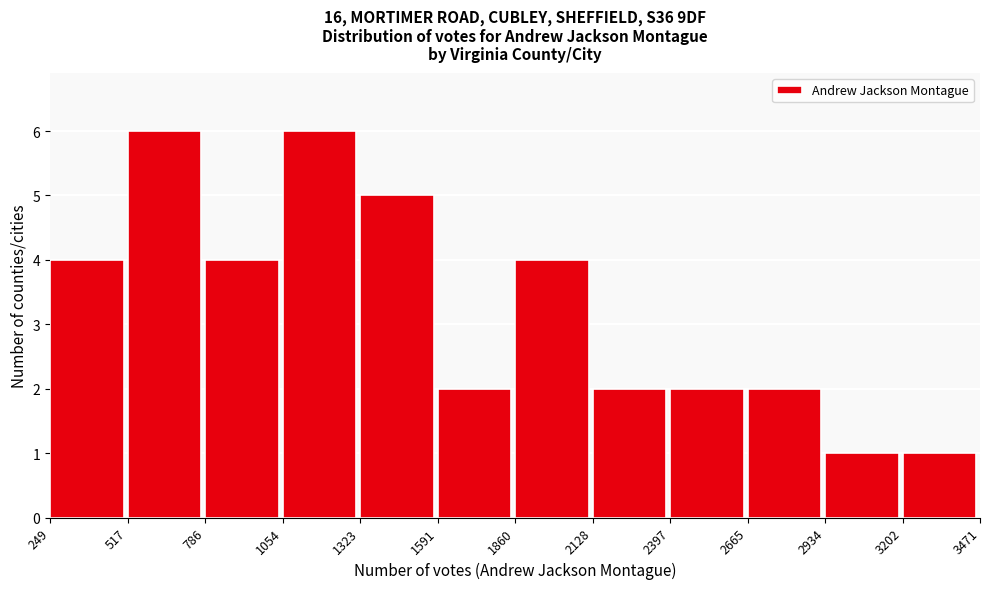

Reading left to right, transcribe this chart: for each bar, give the range it covers on the x-axis and its height. The values are not printed on the chart, so give them approximately, as read against the axis.

249 to 517: 4
517 to 786: 6
786 to 1054: 4
1054 to 1323: 6
1323 to 1591: 5
1591 to 1860: 2
1860 to 2128: 4
2128 to 2397: 2
2397 to 2665: 2
2665 to 2934: 2
2934 to 3202: 1
3202 to 3471: 1